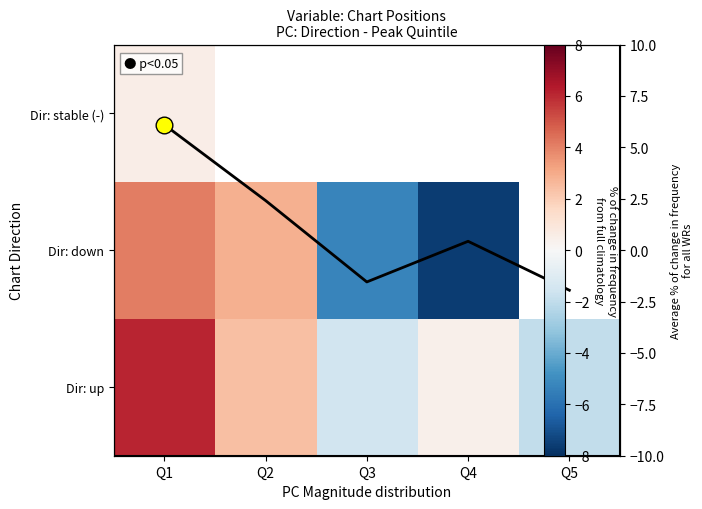

How many values in the Dir: down series exceed -5?

2